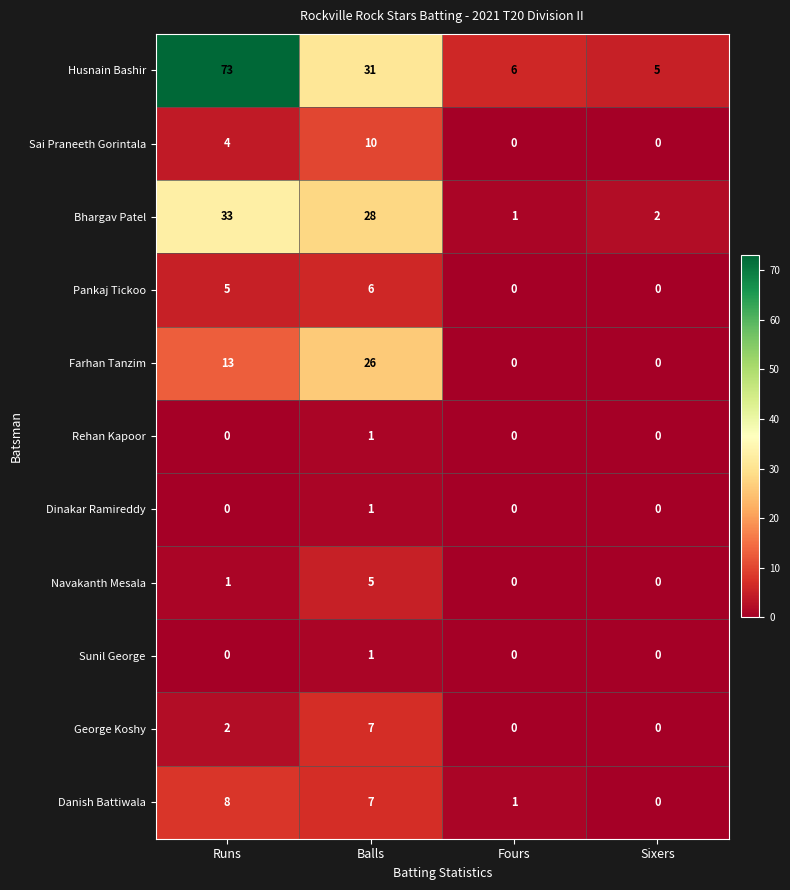

What is the spread (max minus min) of values at Runs?

73